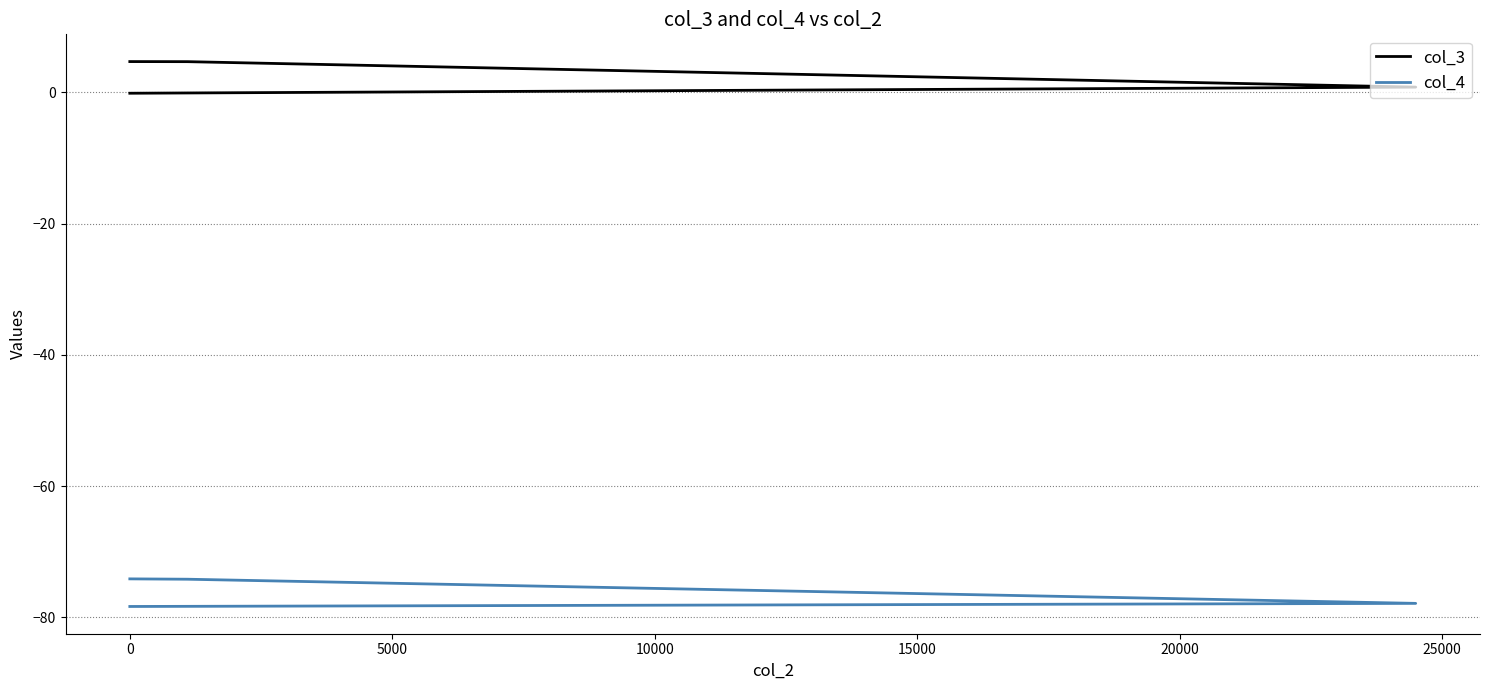

Rank the series at 0 from lowest to highest value.

col_4, col_3